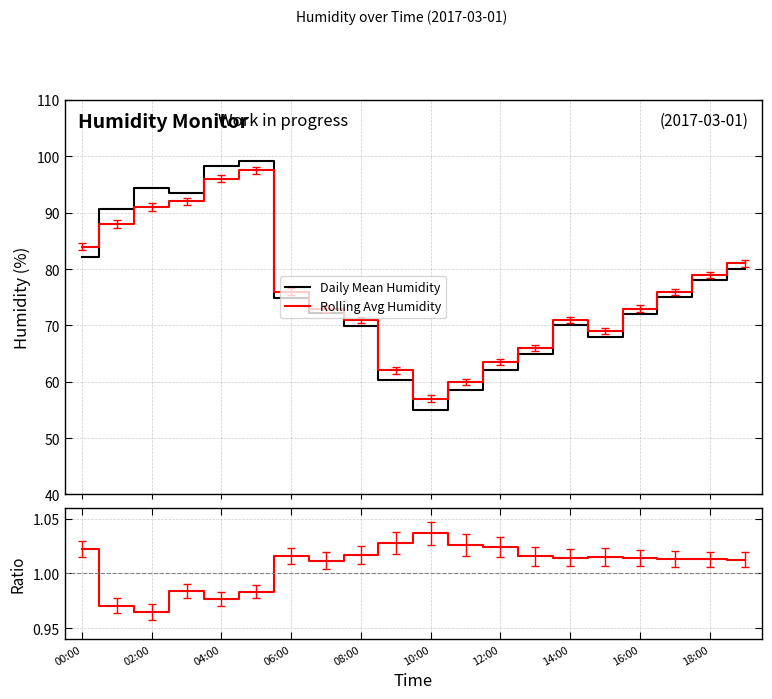

True or false: Ratio and Rolling Avg Humidity cross at least once.

False